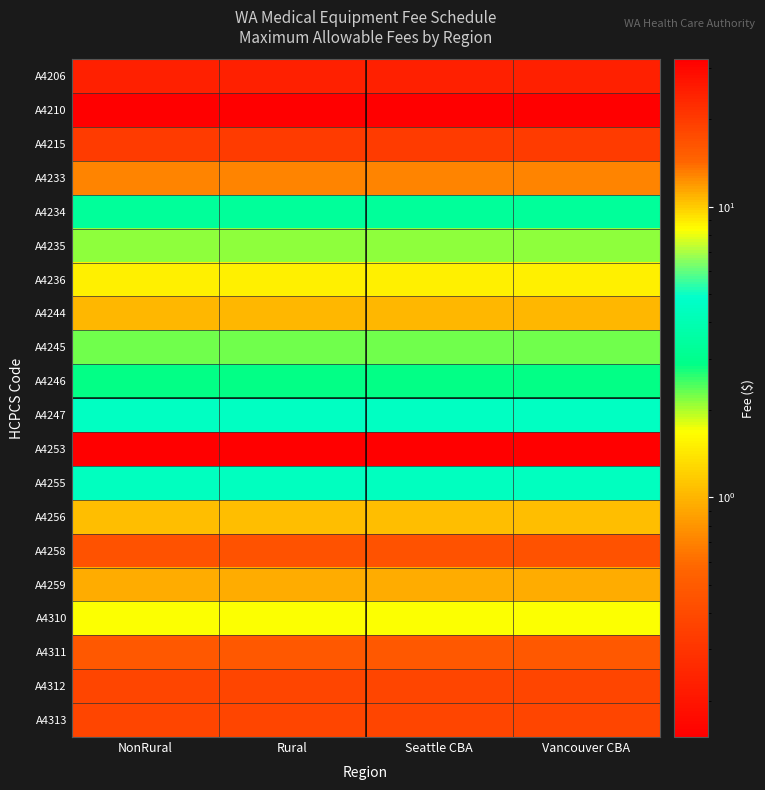

At which category is the sum across all series the highest?

NonRural